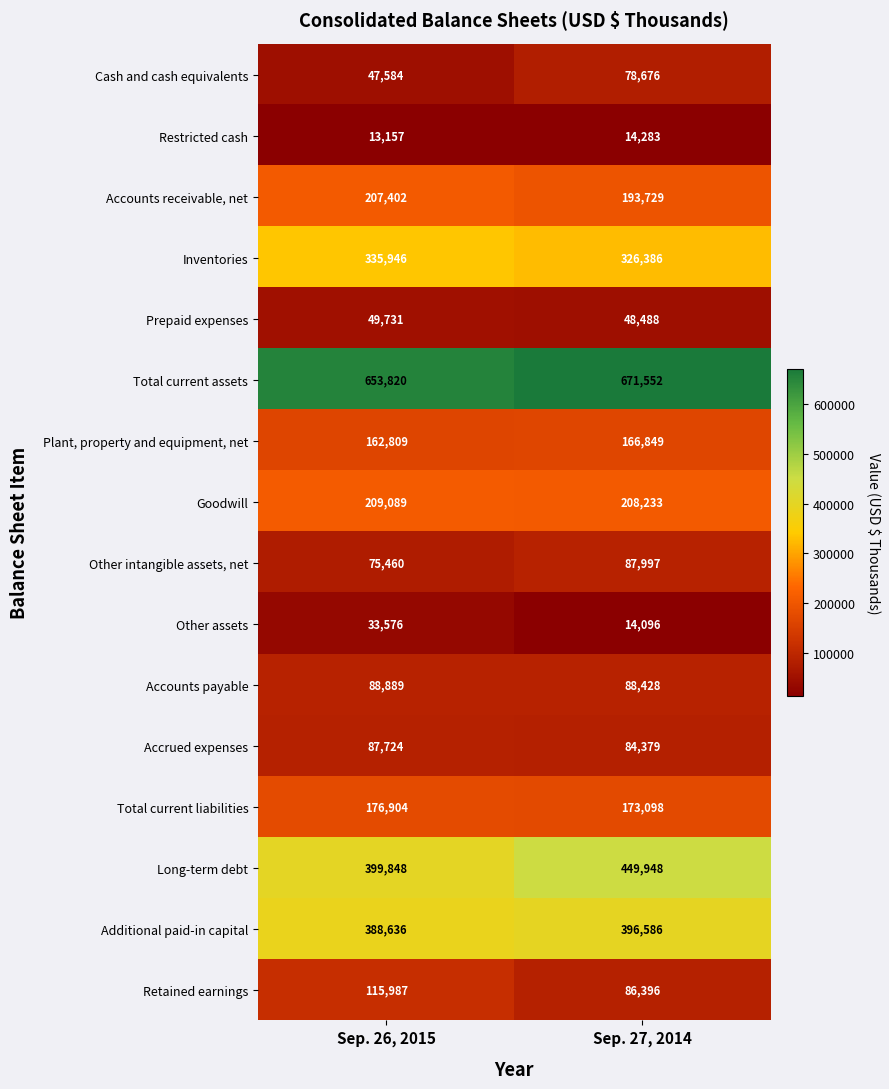

What is the total value across all series at Sep. 26, 2015?

3046562